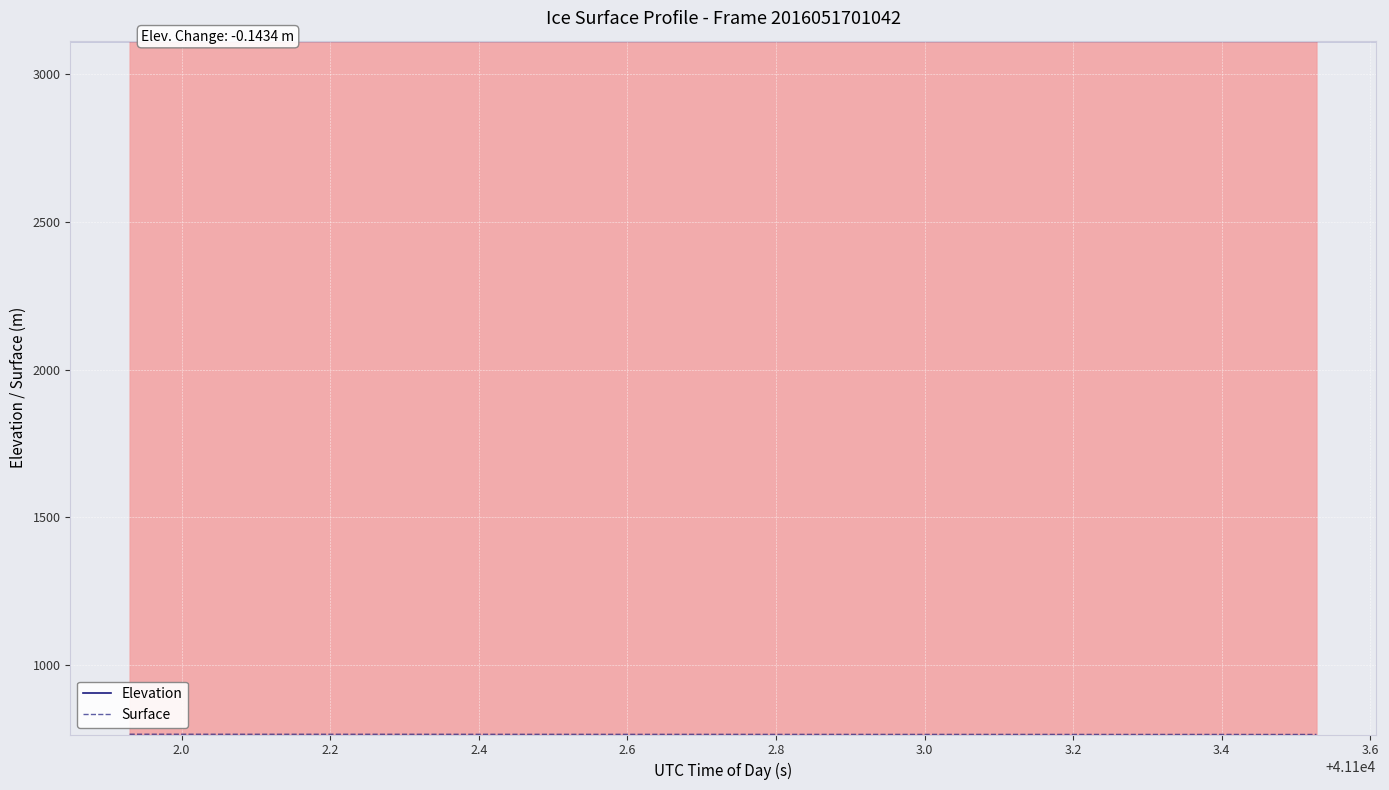

True or false: Elevation has a value of 1722.1 at 1.8.

False